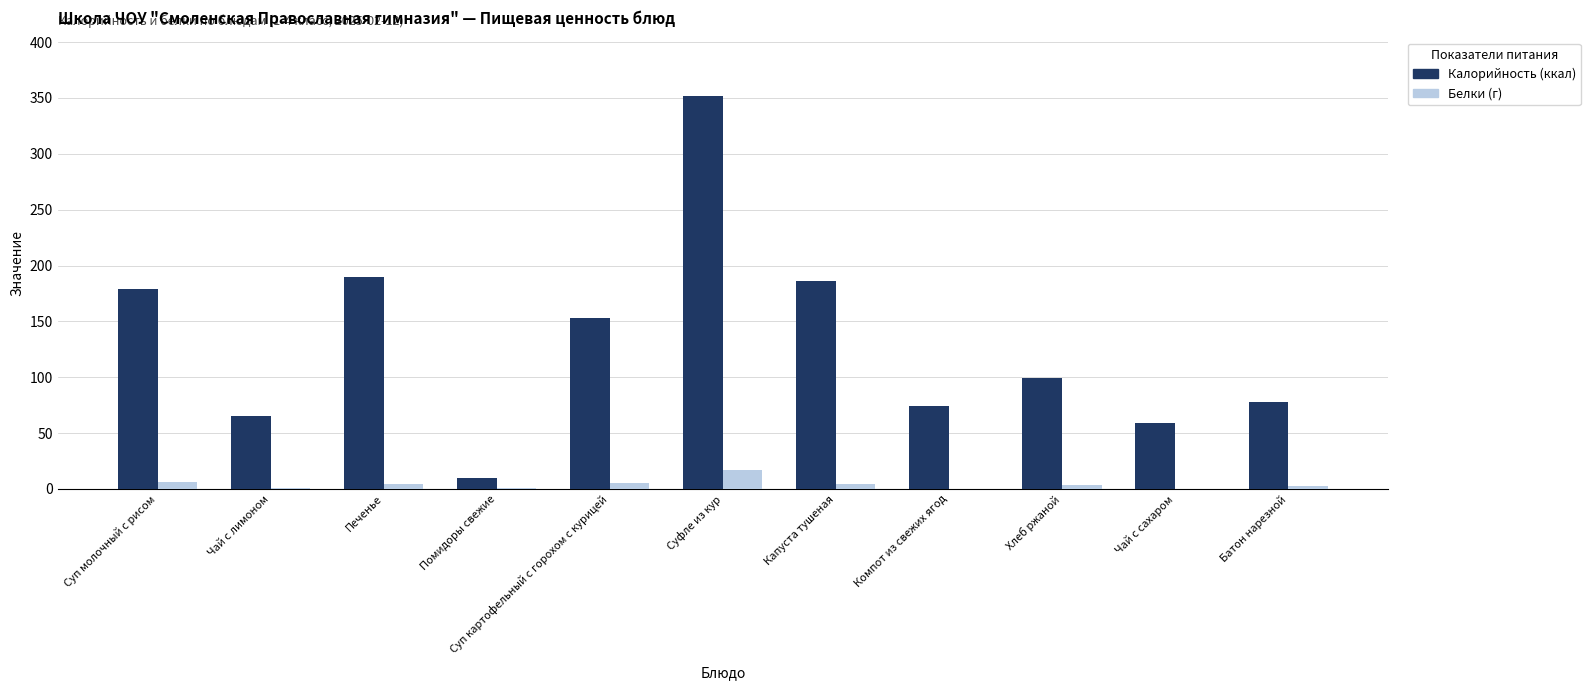

Which series changed the most between Суфле из кур and Батон нарезной?

Калорийность (ккал)